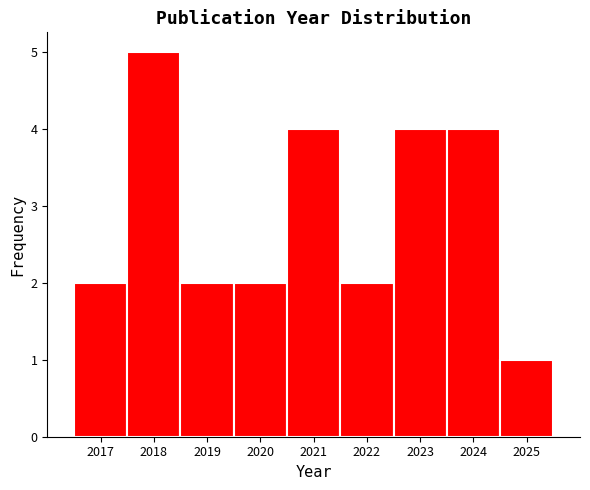

How tall is the bar that spans 2017.5 to 2018.5 on the x-axis? The values are not printed on the chart, so give them approximately, as read against the axis.

5